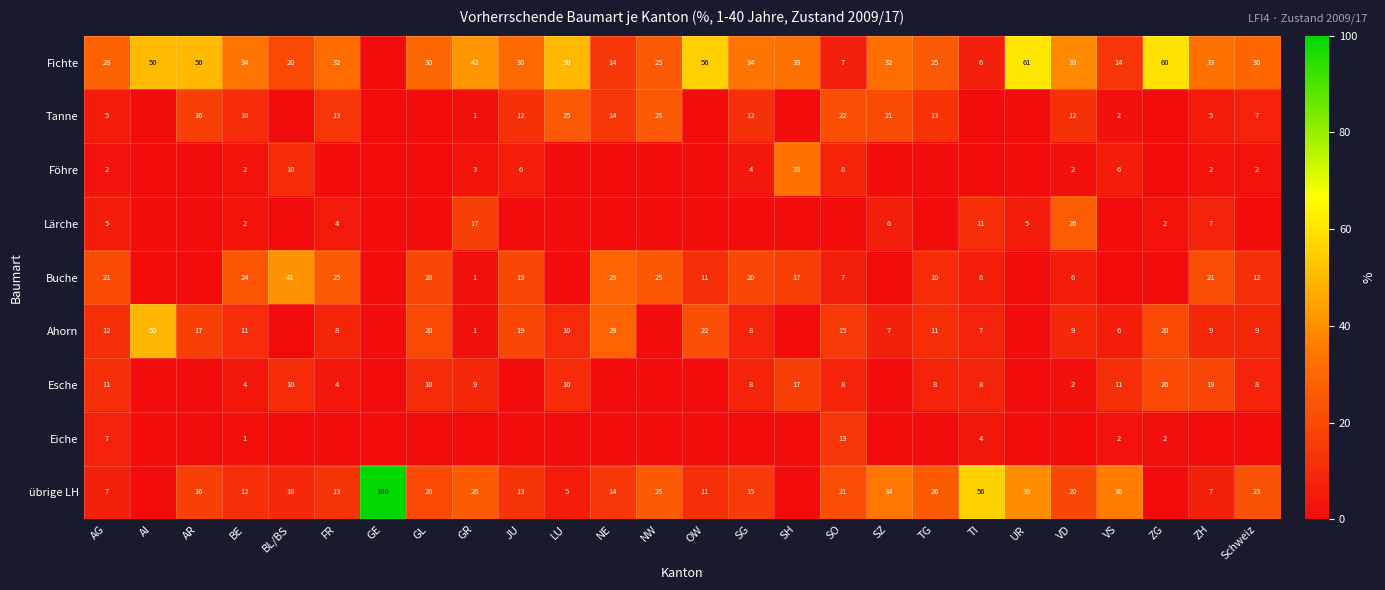

True or false: übrige LH has a value of 20 at GL.

True